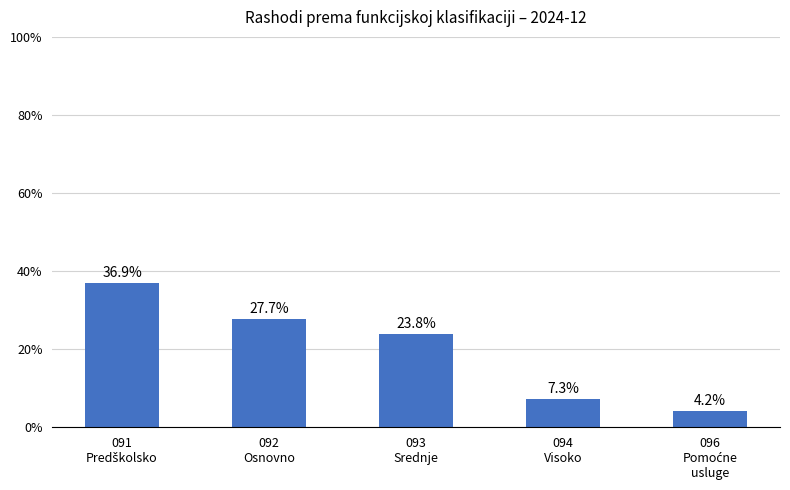

Reading left to right, extract all data points from this chart.

36.9	27.7	23.8	7.3	4.2